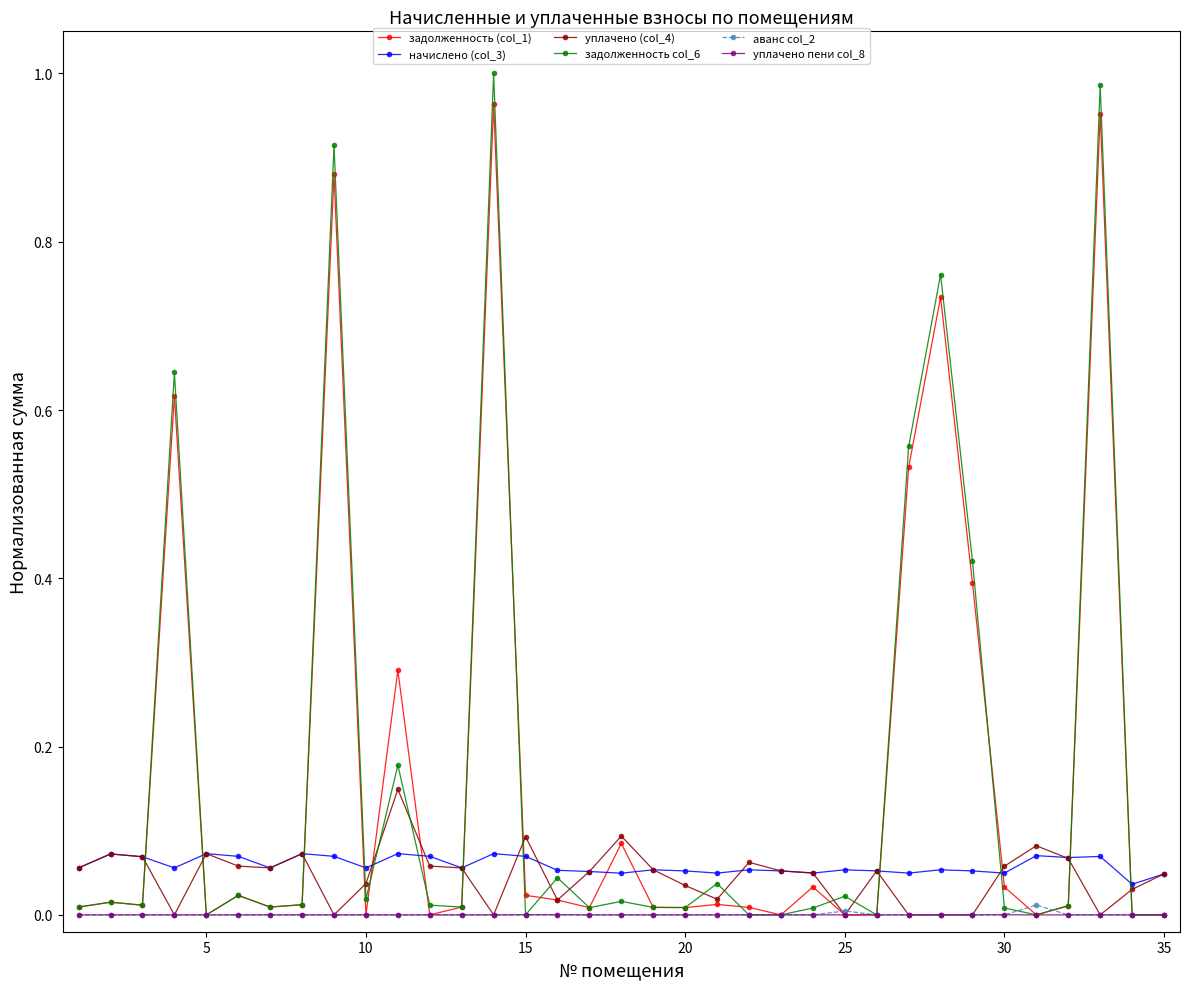

At how many categories does at least one series exceed 0?

35